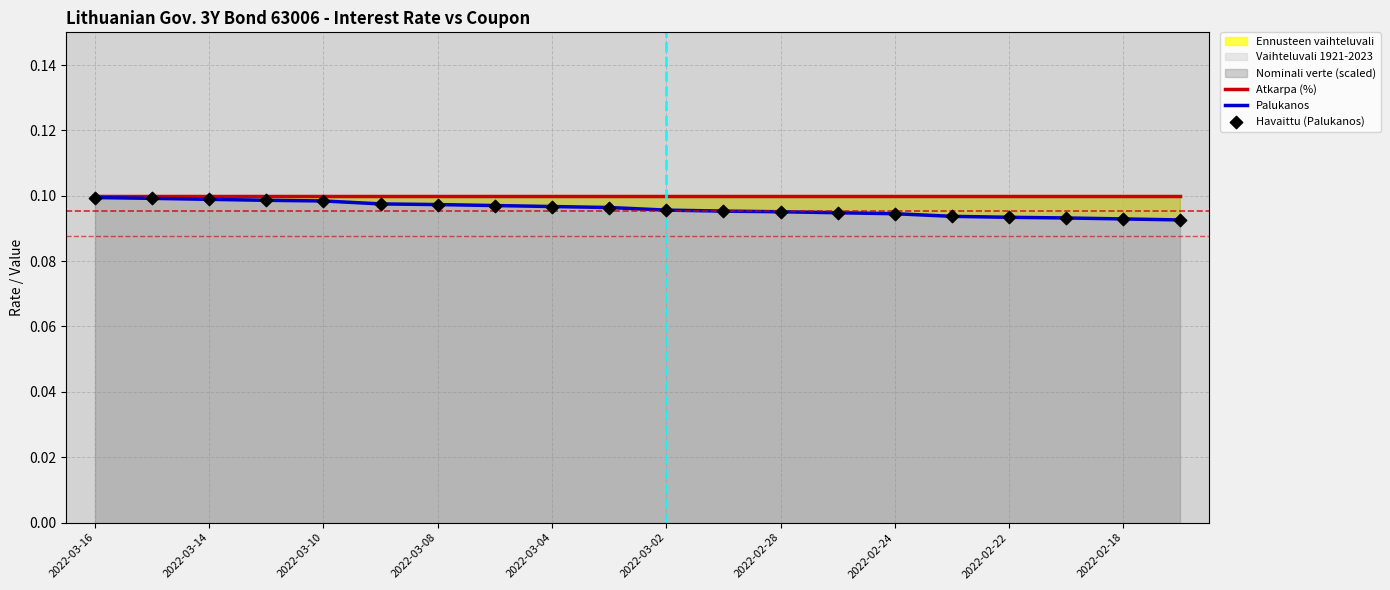

Which series reaches the minimum Y coordinate?

Palukanos